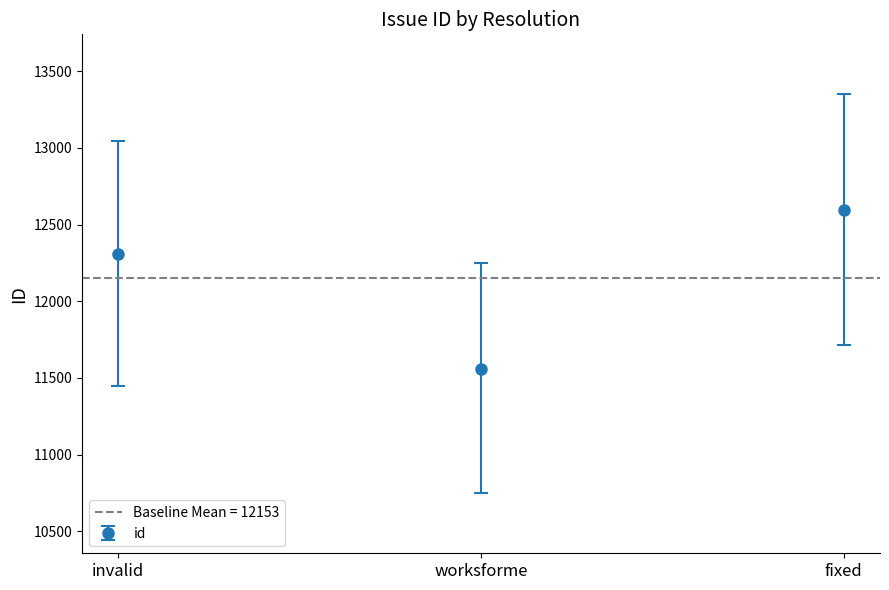

What is the greatest value displayed?

11713.4